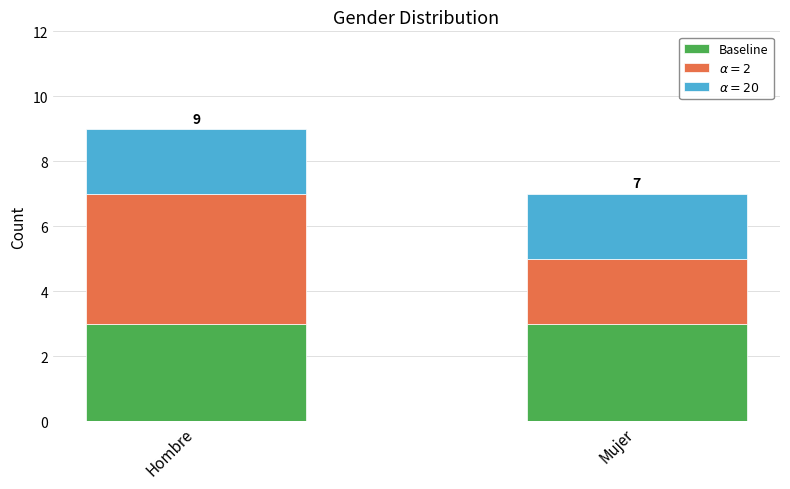

The value of Baseline at Mujer is 3. True or false?

True